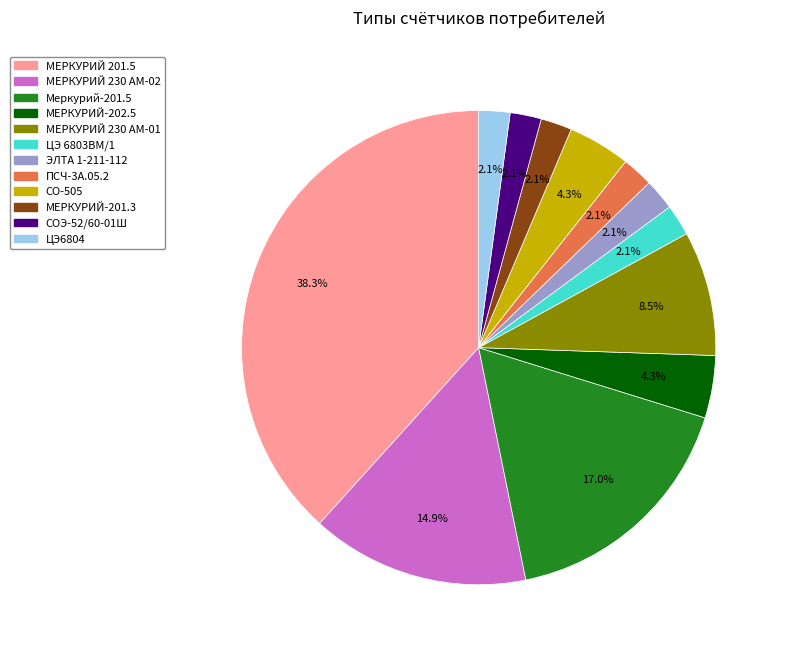

Which category has the biggest portion of the pie?

МЕРКУРИЙ 201.5